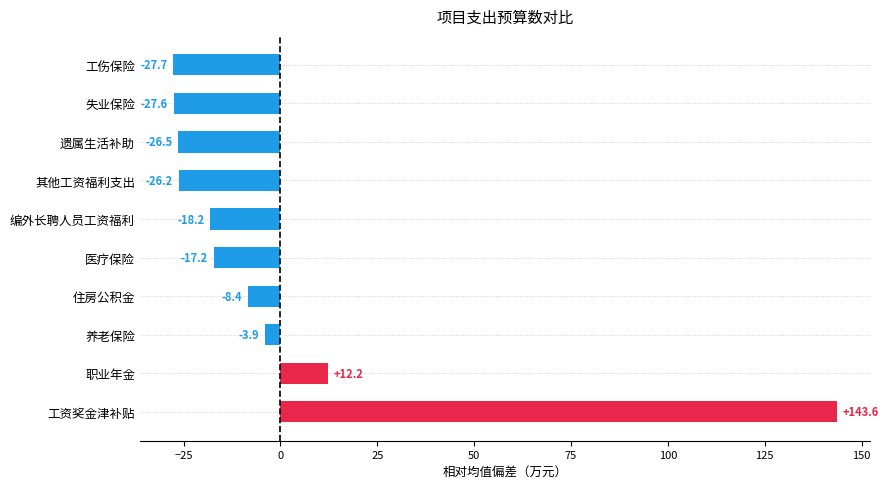

Rank the categories by value from lowest to highest.

工伤保险, 失业保险, 遗属生活补助, 其他工资福利支出, 编外长聘人员工资福利, 医疗保险, 住房公积金, 养老保险, 职业年金, 工资奖金津补贴